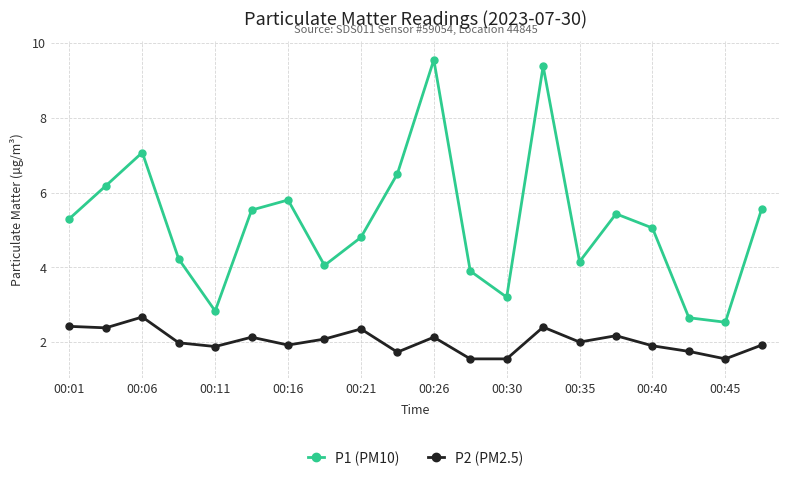

At how many categories does at least one series exceed 6?

5